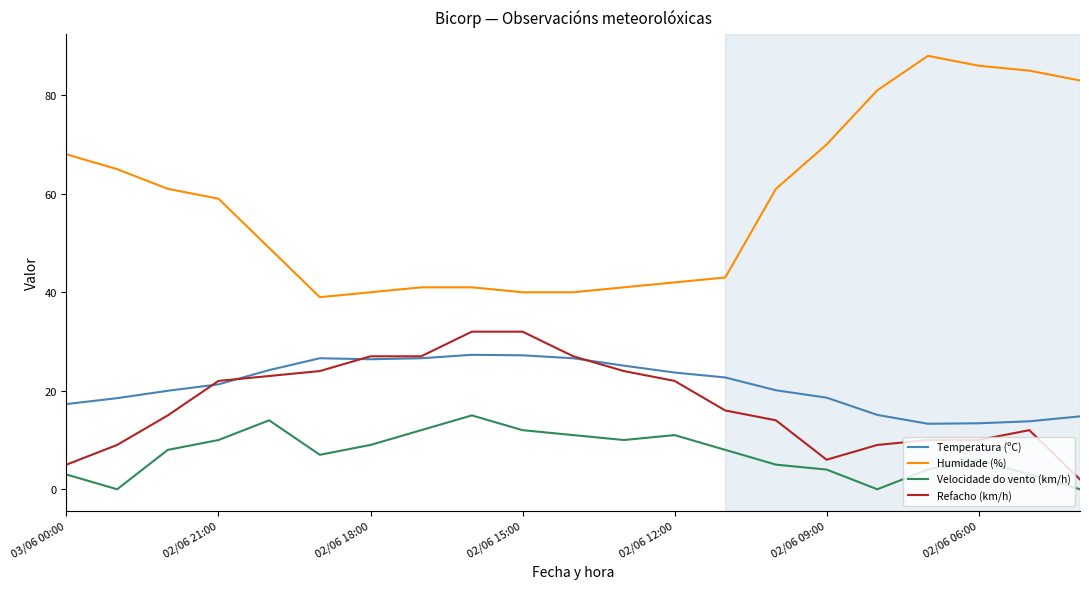

Which series has the largest range (max minus min)?

Humidade (%)